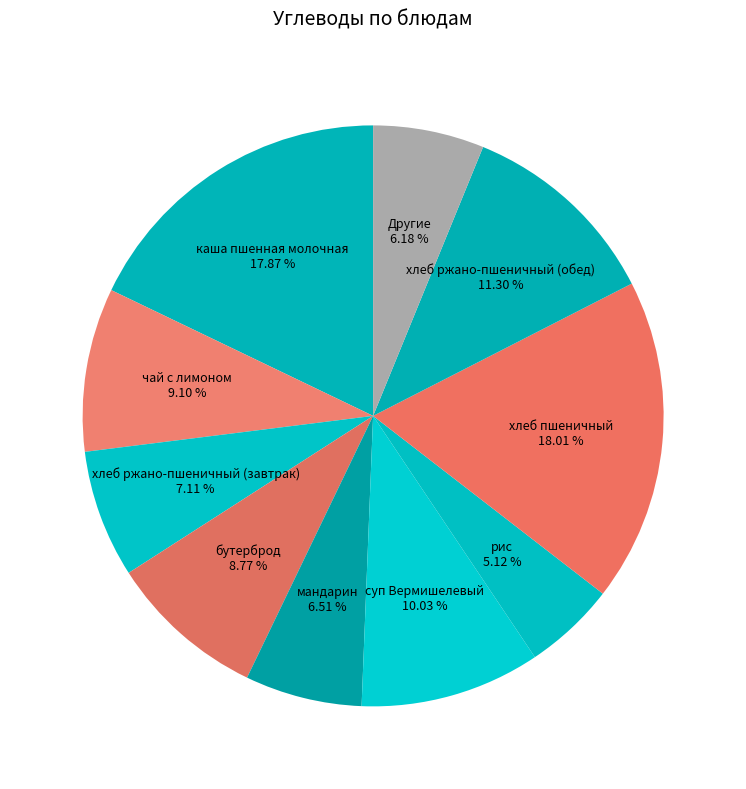

How many slices are in this pie chart?

10